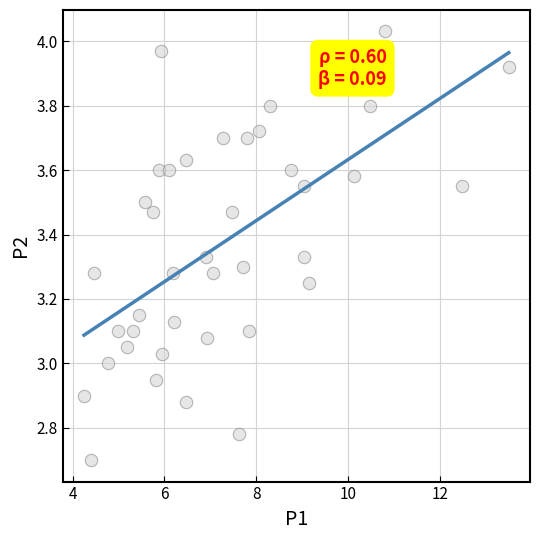

What is the range of X values (max minus min)?

9.2